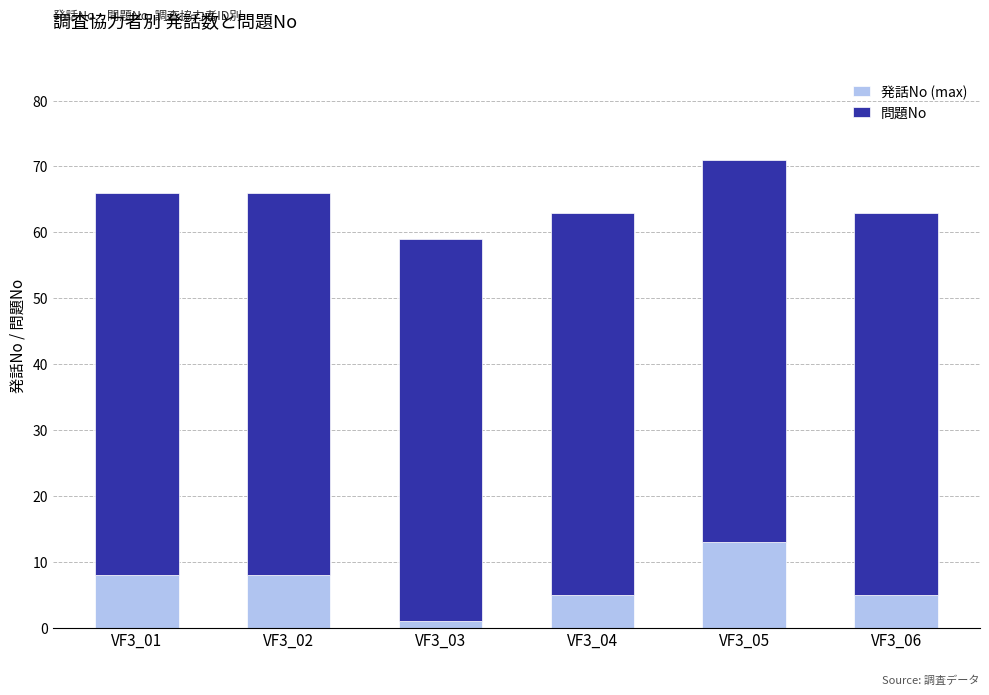

Reading right to left, transcribe the values for 発話No (max).

5	13	5	1	8	8